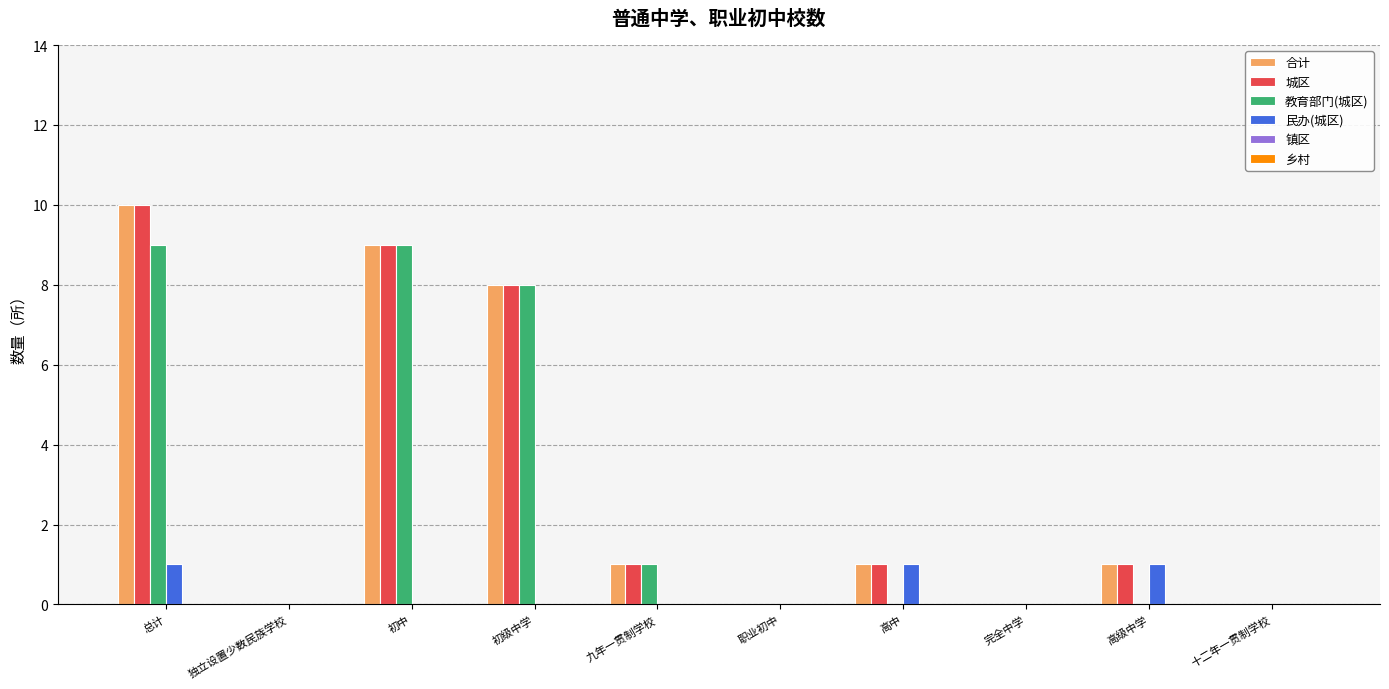

What is the sum of all 城区 values?

30